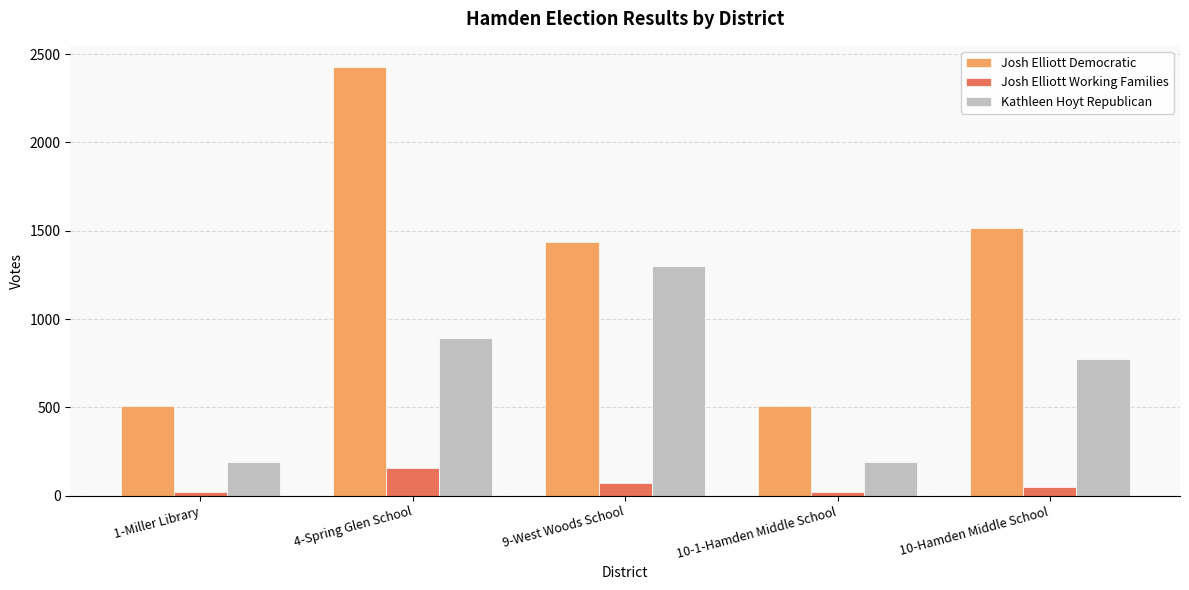

Reading left to right, what are all the values shown in this chart?

Josh Elliott Democratic: 1-Miller Library=506	4-Spring Glen School=2426	9-West Woods School=1436	10-1-Hamden Middle School=506	10-Hamden Middle School=1518
Josh Elliott Working Families: 1-Miller Library=19	4-Spring Glen School=156	9-West Woods School=73	10-1-Hamden Middle School=19	10-Hamden Middle School=51
Kathleen Hoyt Republican: 1-Miller Library=193	4-Spring Glen School=892	9-West Woods School=1301	10-1-Hamden Middle School=193	10-Hamden Middle School=776